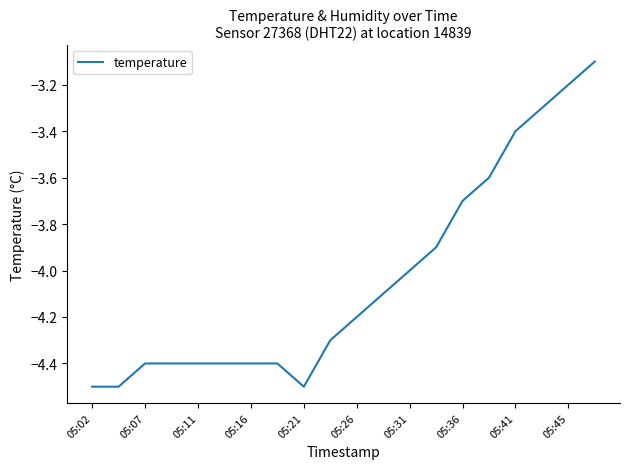

What is the maximum value shown in the chart?

-3.1